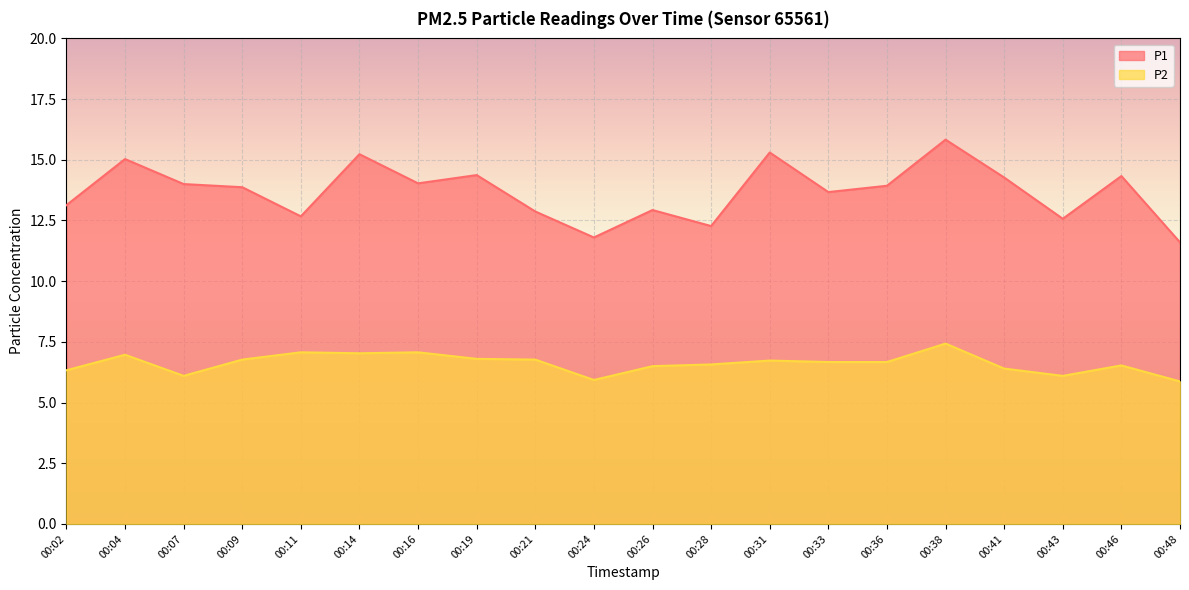

At which category is the sum across all series the highest?

00:38